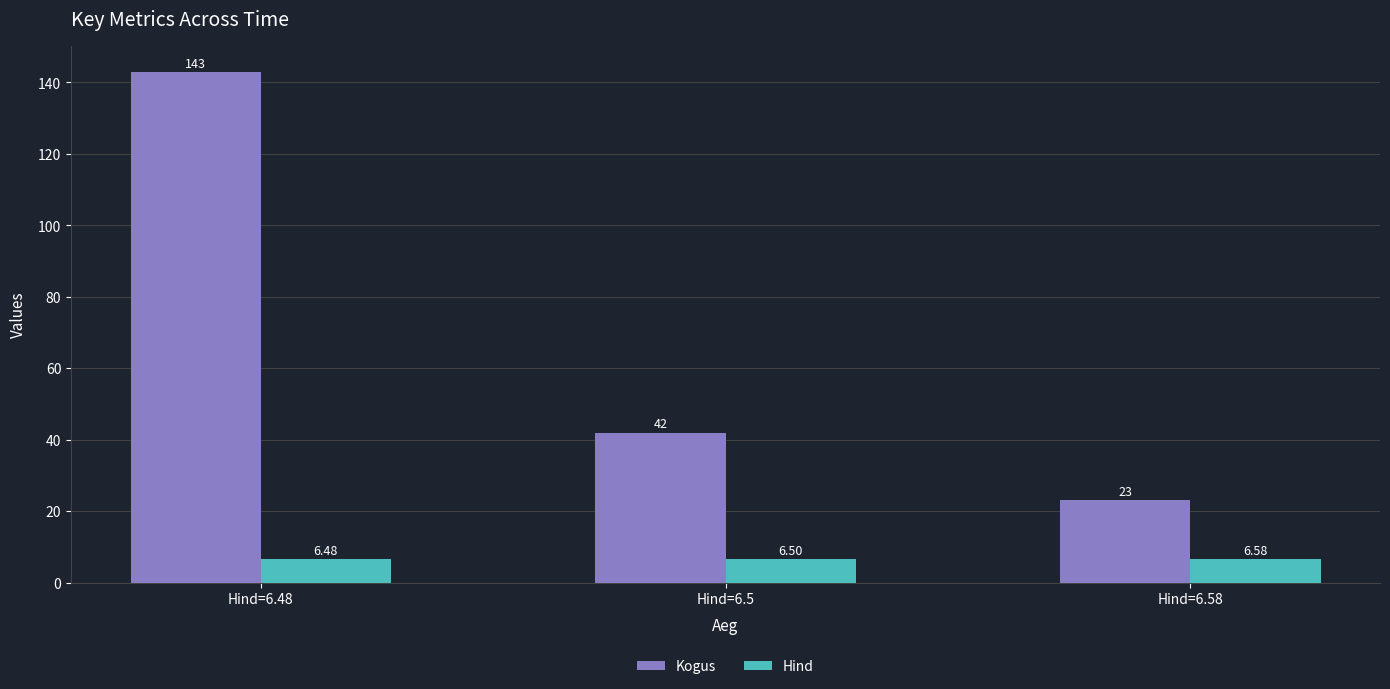

What is the approximate value of Kogus at Hind=6.58?

23.0